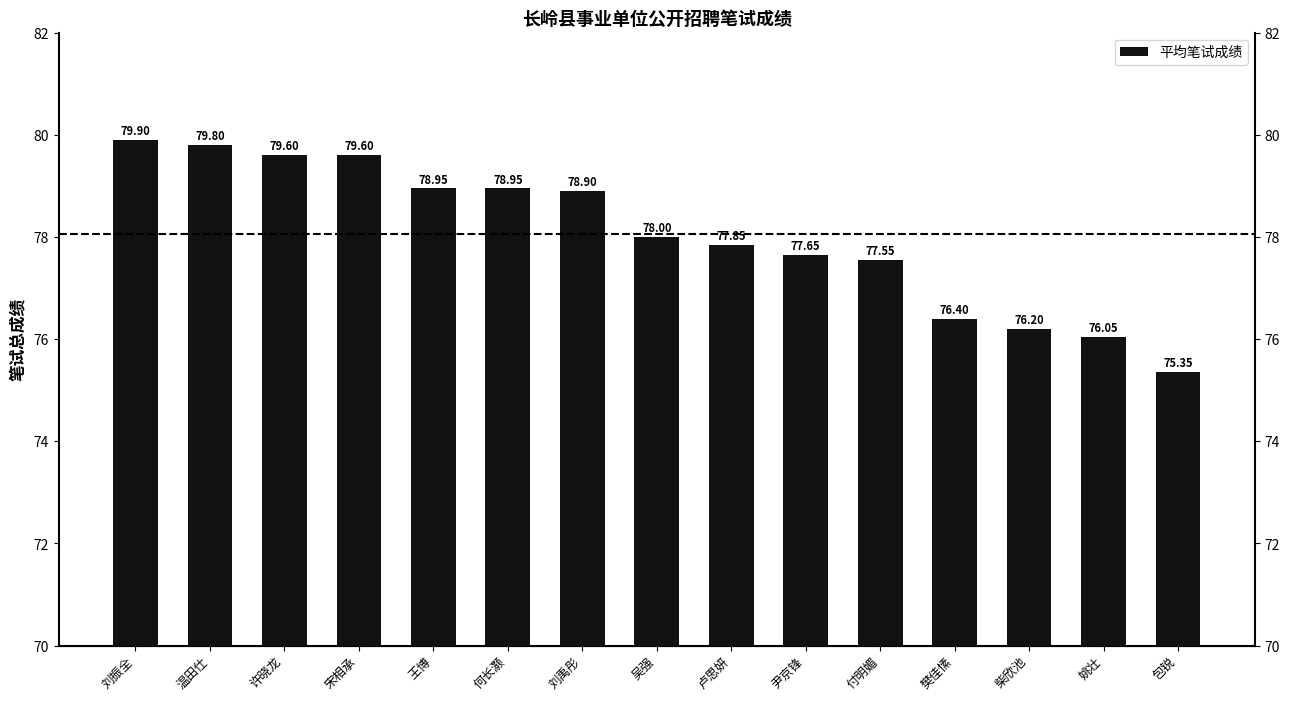

What is the change in value from 许晓龙 to 何长灏?

-0.6